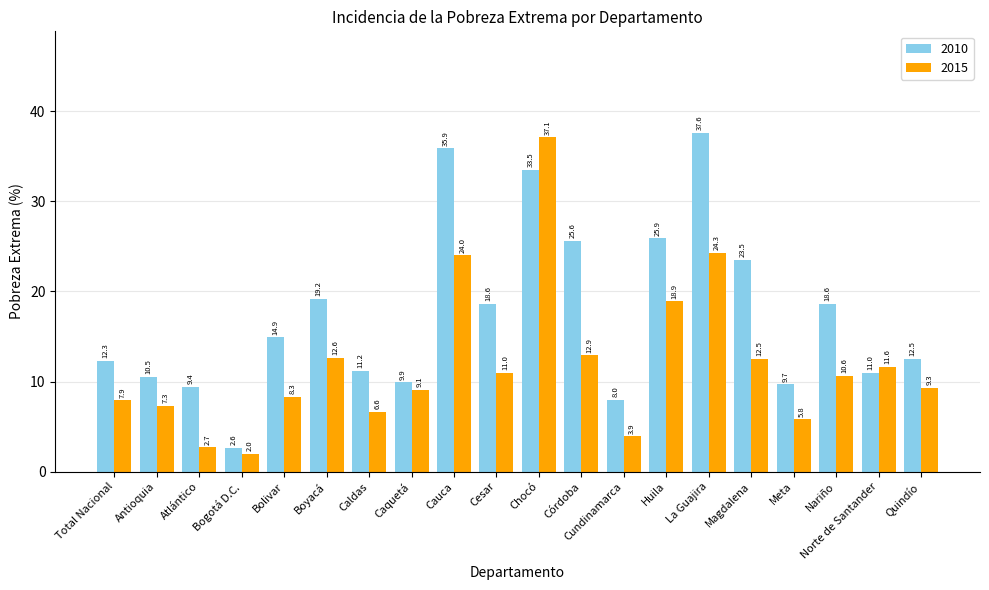

The 2015 series shows 6.6 at Magdalena. True or false?

False